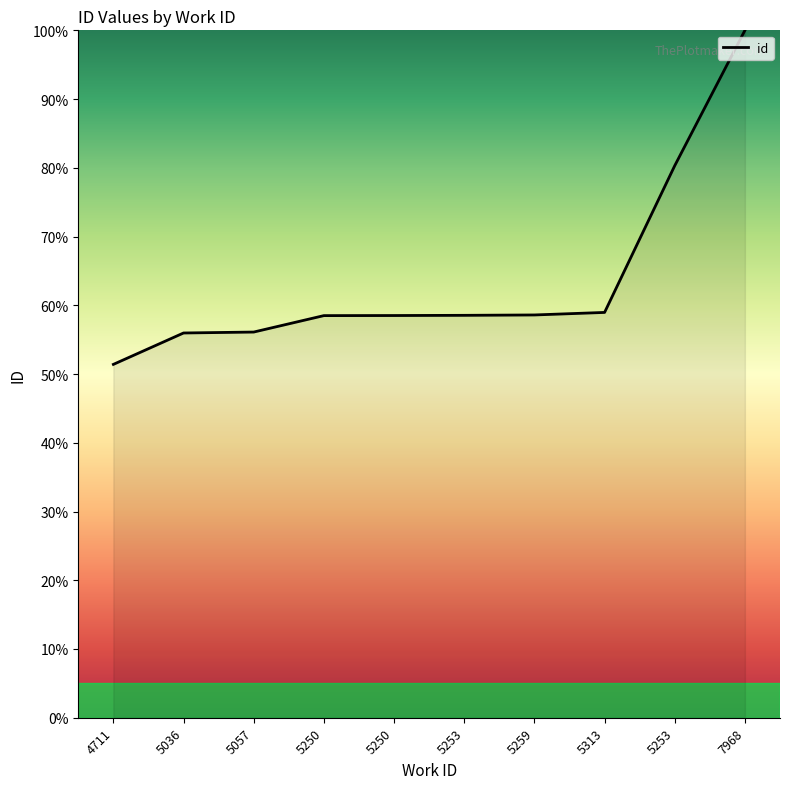

What is the difference between the maximum and second lowest values?

44.0